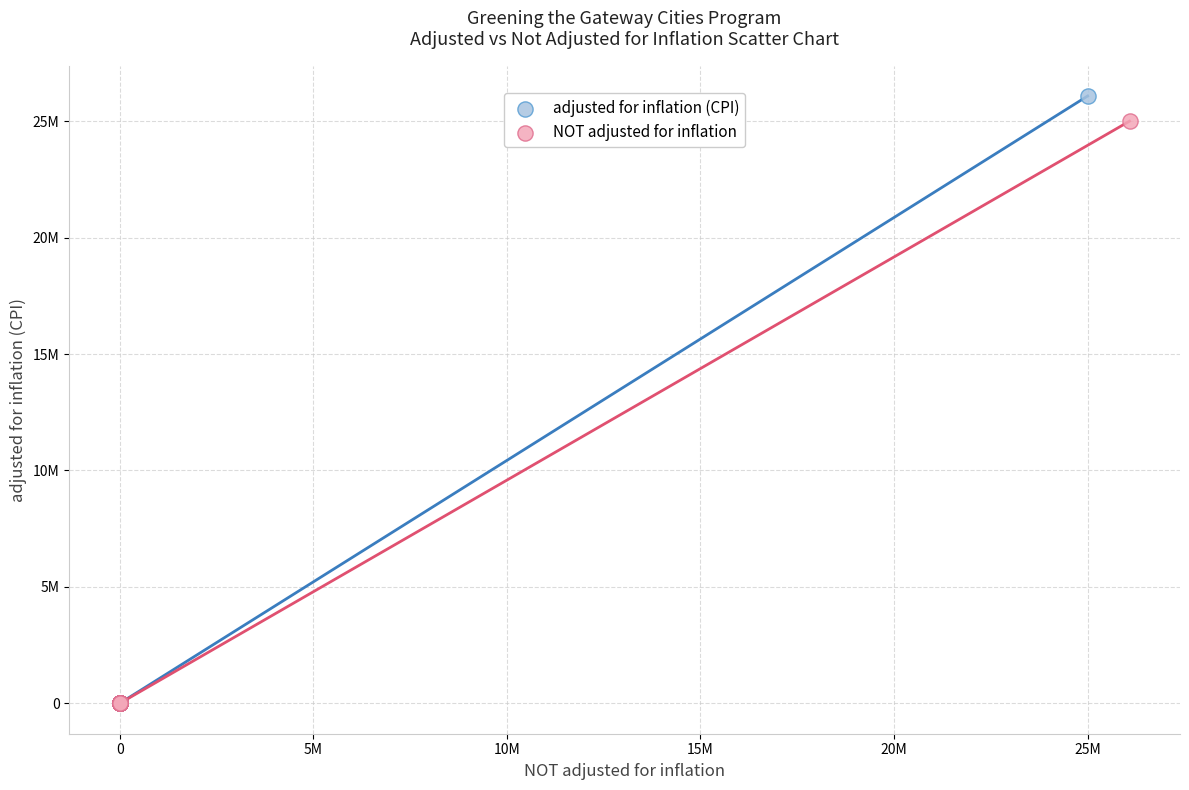

What are all the series names shown in the legend?

adjusted for inflation (CPI), NOT adjusted for inflation